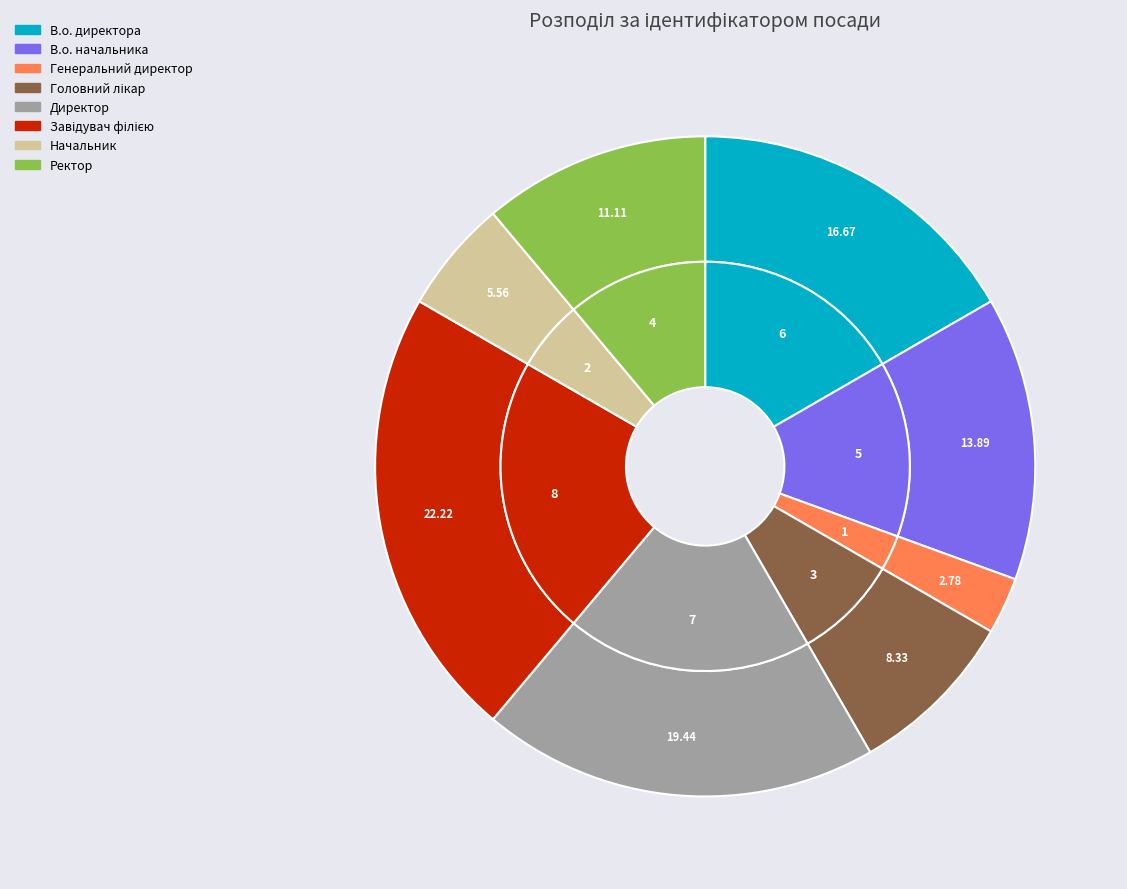

To the nearest percent, what is the difference between the largest and smallest slice percentages?

19%